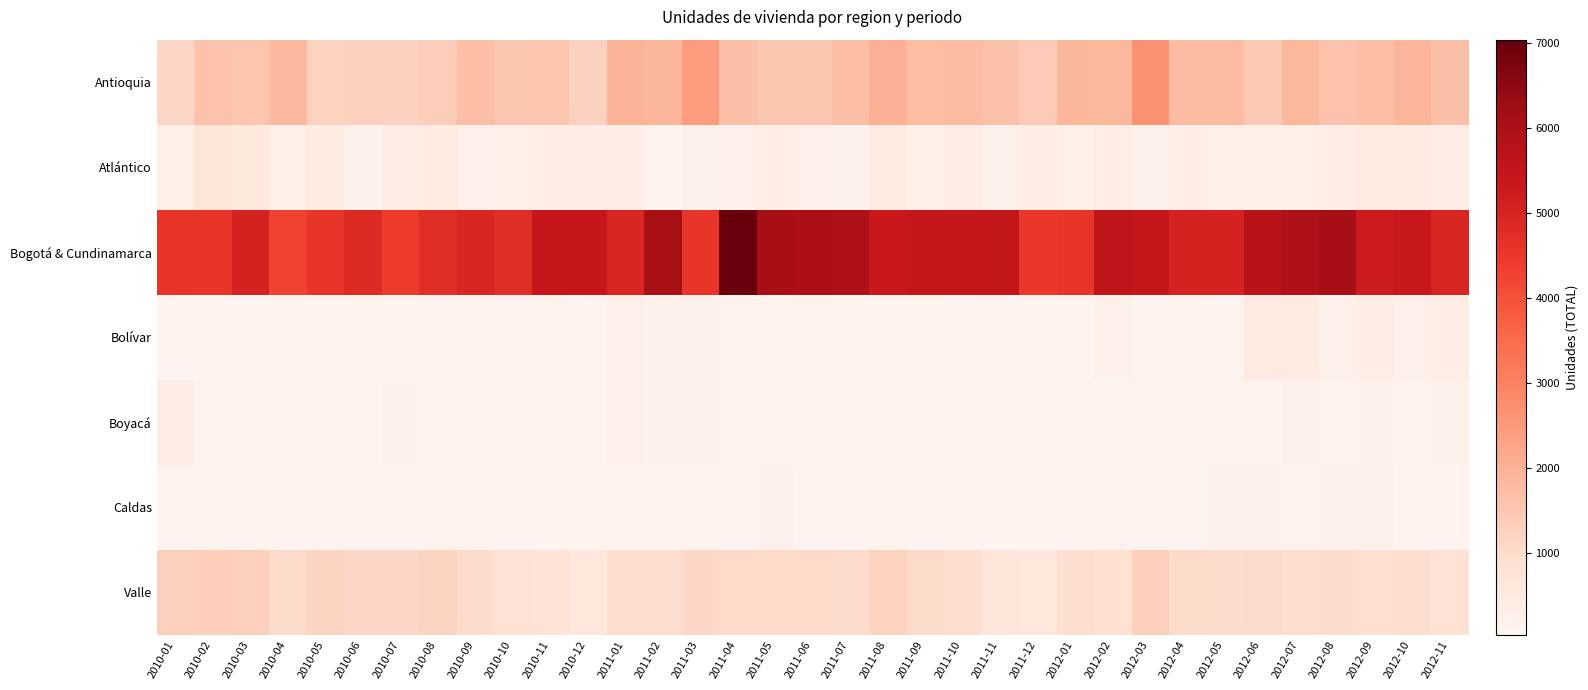

Reading left to right, extract all data points from this chart.

Antioquia: 2010-01=1115	2010-02=1601	2010-03=1570	2010-04=1841	2010-05=1227	2010-06=1261	2010-07=1261	2010-08=1361	2010-09=1683	2010-10=1507	2010-11=1540	2010-12=1266	2011-01=1929	2011-02=1897	2011-03=2467	2011-04=1658	2011-05=1514	2011-06=1517	2011-07=1731	2011-08=2010	2011-09=1760	2011-10=1778	2011-11=1632	2011-12=1422	2012-01=1883	2012-02=1871	2012-03=2653	2012-04=1766	2012-05=1788	2012-06=1461	2012-07=1853	2012-08=1610	2012-09=1688	2012-10=1928	2012-11=1670
Atlántico: 2010-01=306	2010-02=710	2010-03=546	2010-04=294	2010-05=403	2010-06=233	2010-07=389	2010-08=452	2010-09=250	2010-10=308	2010-11=321	2010-12=326	2011-01=330	2011-02=151	2011-03=216	2011-04=280	2011-05=326	2011-06=251	2011-07=195	2011-08=471	2011-09=300	2011-10=394	2011-11=216	2011-12=327	2012-01=290	2012-02=395	2012-03=226	2012-04=330	2012-05=314	2012-06=300	2012-07=308	2012-08=382	2012-09=445	2012-10=426	2012-11=388
Bogotá & Cundinamarca: 2010-01=4601	2010-02=4588	2010-03=5022	2010-04=4270	2010-05=4558	2010-06=4803	2010-07=4434	2010-08=4756	2010-09=4920	2010-10=4756	2010-11=5373	2010-12=5384	2011-01=4914	2011-02=6030	2011-03=4567	2011-04=7040	2011-05=6089	2011-06=5992	2011-07=5933	2011-08=5315	2011-09=5449	2011-10=5414	2011-11=5455	2011-12=4474	2012-01=4566	2012-02=5564	2012-03=5430	2012-04=5030	2012-05=5027	2012-06=5707	2012-07=5929	2012-08=6111	2012-09=5231	2012-10=5337	2012-11=4960
Bolívar: 2010-01=80	2010-02=42	2010-03=74	2010-04=139	2010-05=98	2010-06=135	2010-07=119	2010-08=123	2010-09=109	2010-10=107	2010-11=161	2010-12=108	2011-01=246	2011-02=213	2011-03=186	2011-04=164	2011-05=146	2011-06=161	2011-07=129	2011-08=130	2011-09=130	2011-10=81	2011-11=119	2011-12=138	2012-01=113	2012-02=260	2012-03=55	2012-04=130	2012-05=78	2012-06=489	2012-07=408	2012-08=250	2012-09=359	2012-10=250	2012-11=372
Boyacá: 2010-01=361	2010-02=100	2010-03=104	2010-04=124	2010-05=70	2010-06=147	2010-07=191	2010-08=129	2010-09=75	2010-10=83	2010-11=118	2010-12=126	2011-01=246	2011-02=206	2011-03=179	2011-04=123	2011-05=136	2011-06=82	2011-07=115	2011-08=103	2011-09=61	2011-10=148	2011-11=91	2011-12=79	2012-01=171	2012-02=72	2012-03=108	2012-04=98	2012-05=100	2012-06=119	2012-07=189	2012-08=157	2012-09=186	2012-10=162	2012-11=209
Caldas: 2010-01=103	2010-02=138	2010-03=105	2010-04=107	2010-05=96	2010-06=83	2010-07=115	2010-08=137	2010-09=126	2010-10=111	2010-11=130	2010-12=171	2011-01=151	2011-02=150	2011-03=143	2011-04=105	2011-05=200	2011-06=110	2011-07=115	2011-08=126	2011-09=91	2011-10=119	2011-11=91	2011-12=79	2012-01=80	2012-02=119	2012-03=111	2012-04=93	2012-05=199	2012-06=180	2012-07=174	2012-08=187	2012-09=213	2012-10=124	2012-11=109
Valle: 2010-01=1277	2010-02=1354	2010-03=1291	2010-04=1039	2010-05=1208	2010-06=1110	2010-07=1086	2010-08=1191	2010-09=1006	2010-10=809	2010-11=787	2010-12=585	2011-01=958	2011-02=948	2011-03=1123	2011-04=1075	2011-05=1074	2011-06=1065	2011-07=1005	2011-08=1223	2011-09=1042	2011-10=956	2011-11=724	2011-12=616	2012-01=941	2012-02=868	2012-03=1312	2012-04=1039	2012-05=982	2012-06=1002	2012-07=969	2012-08=987	2012-09=905	2012-10=938	2012-11=832